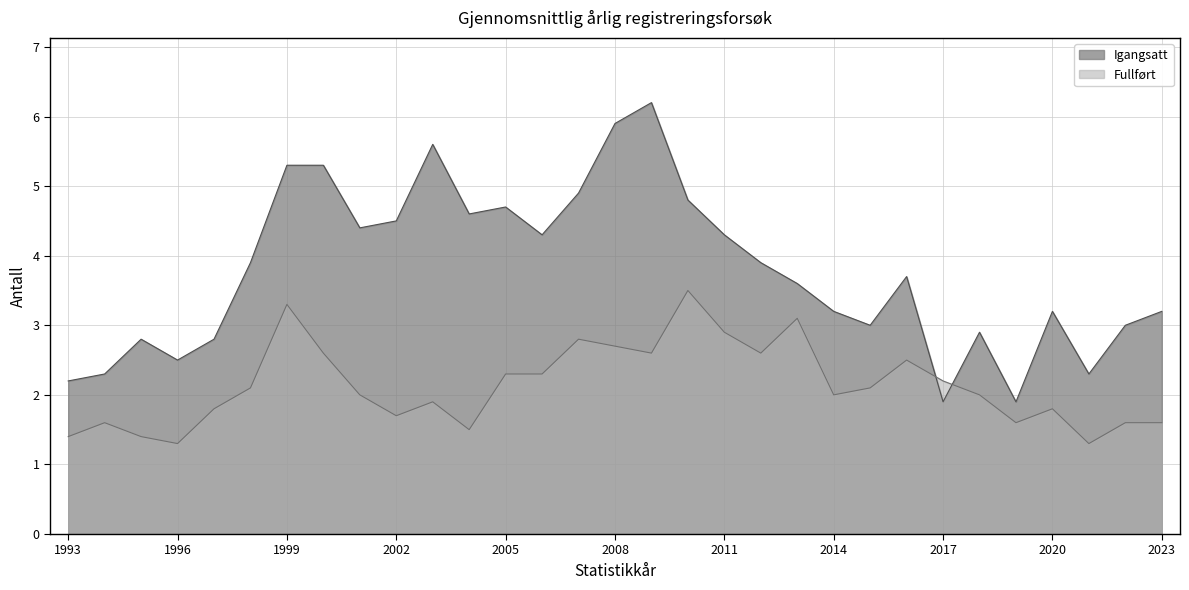

Does the chart display data point markers on the line(s)?

No